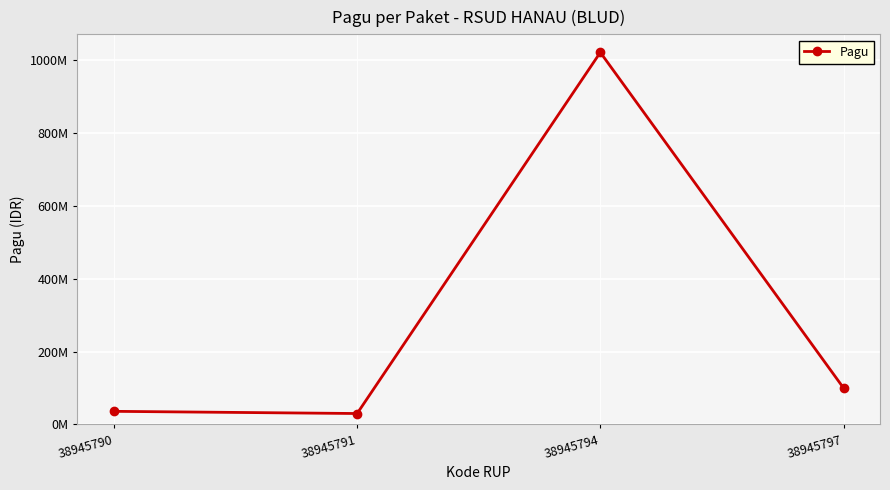

Does the chart have visible grid lines?

Yes